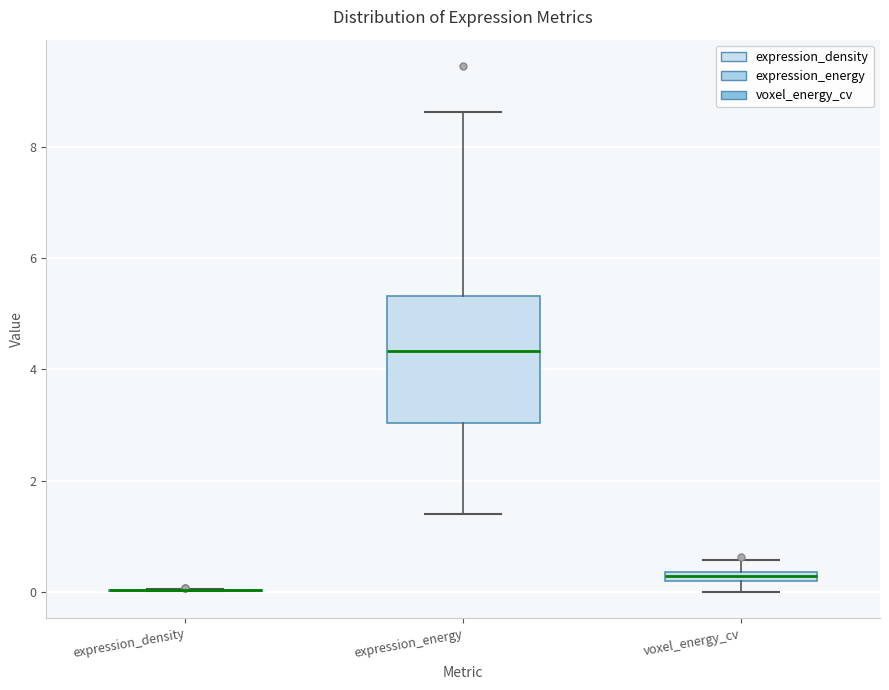

Which box is the tallest, from its lower edge to its upper edge?

expression_energy